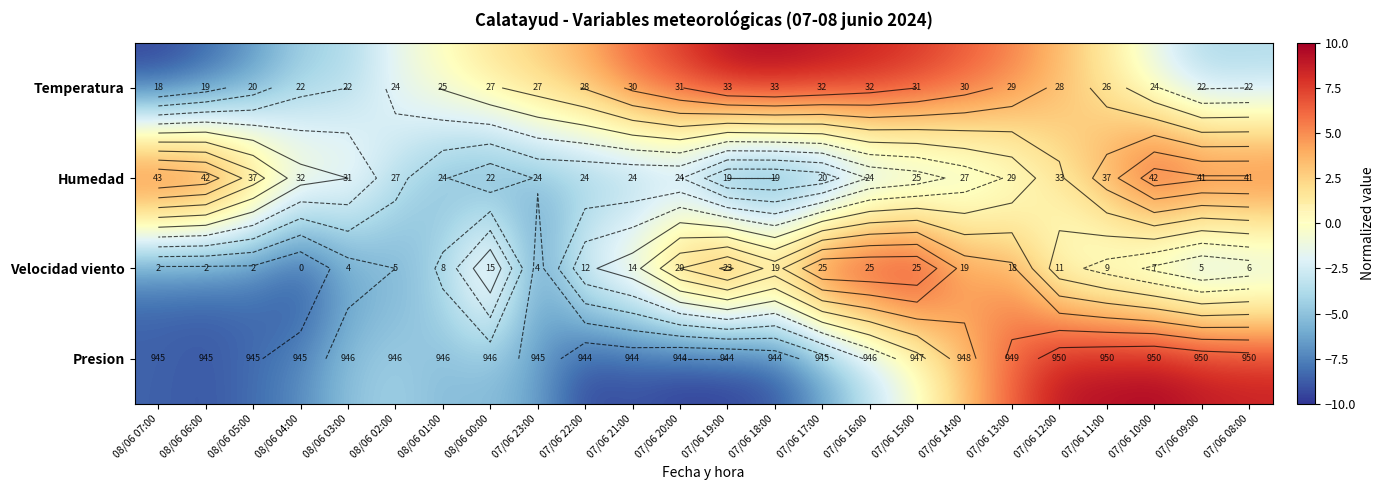

List the labels in order of Presion value, smallest first.

07/06 20:00, 07/06 19:00, 07/06 22:00, 07/06 21:00, 07/06 18:00, 08/06 06:00, 08/06 07:00, 08/06 05:00, 08/06 04:00, 07/06 17:00, 07/06 23:00, 08/06 01:00, 08/06 00:00, 08/06 03:00, 08/06 02:00, 07/06 16:00, 07/06 15:00, 07/06 14:00, 07/06 13:00, 07/06 08:00, 07/06 12:00, 07/06 09:00, 07/06 11:00, 07/06 10:00